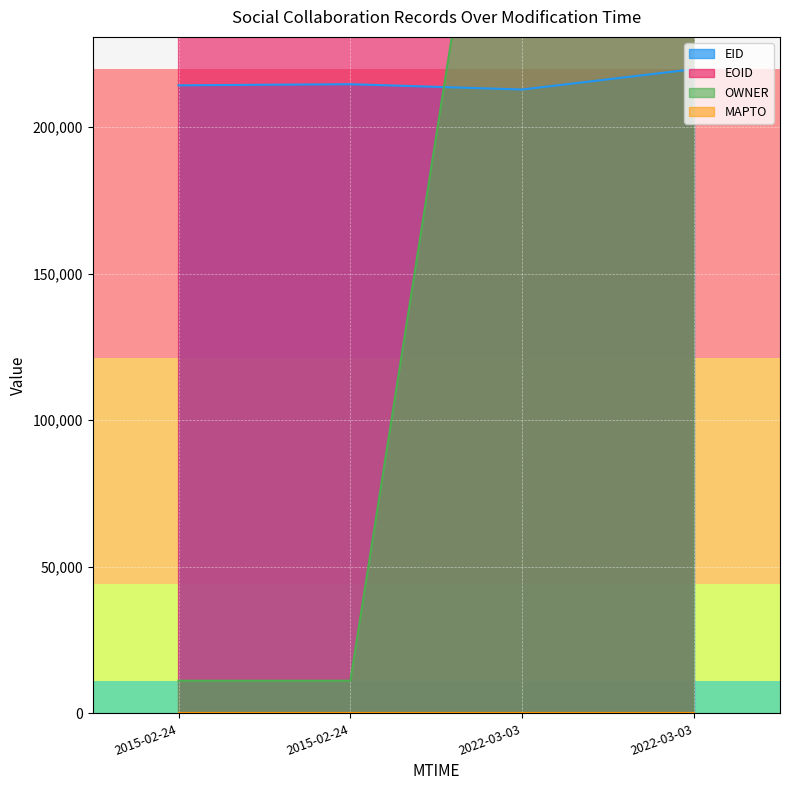

What is the label of the 4th point from the left?

2022-03-03